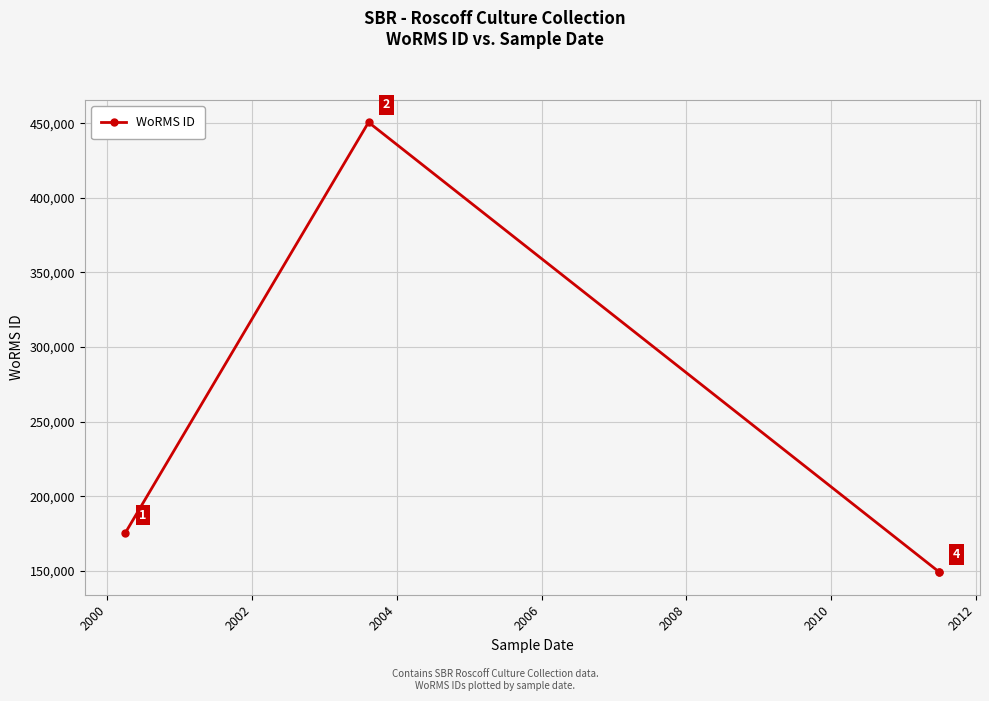

What is the value of the 3rd point from the left?

149139